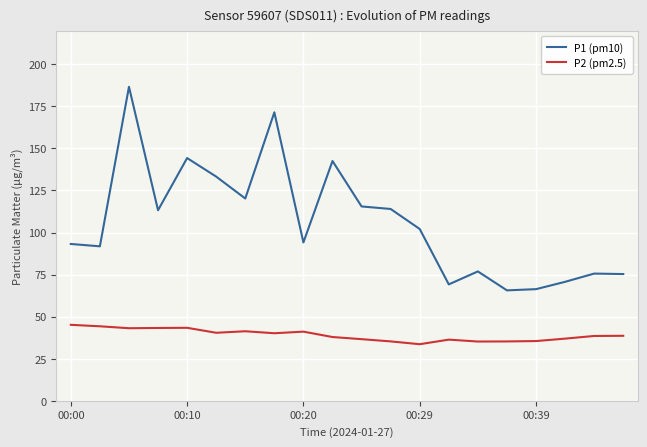

How many lines are shown in the chart?

2